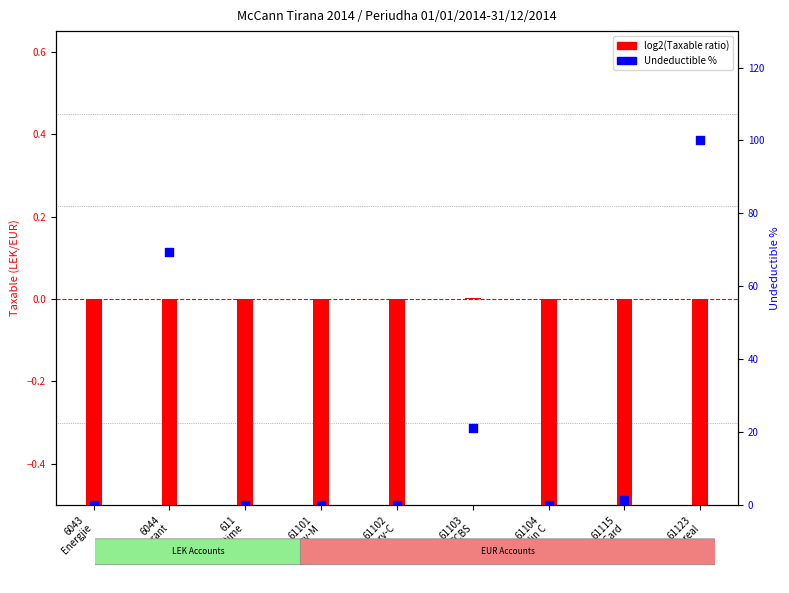

Which series reaches the maximum Y coordinate?

Undeductible %